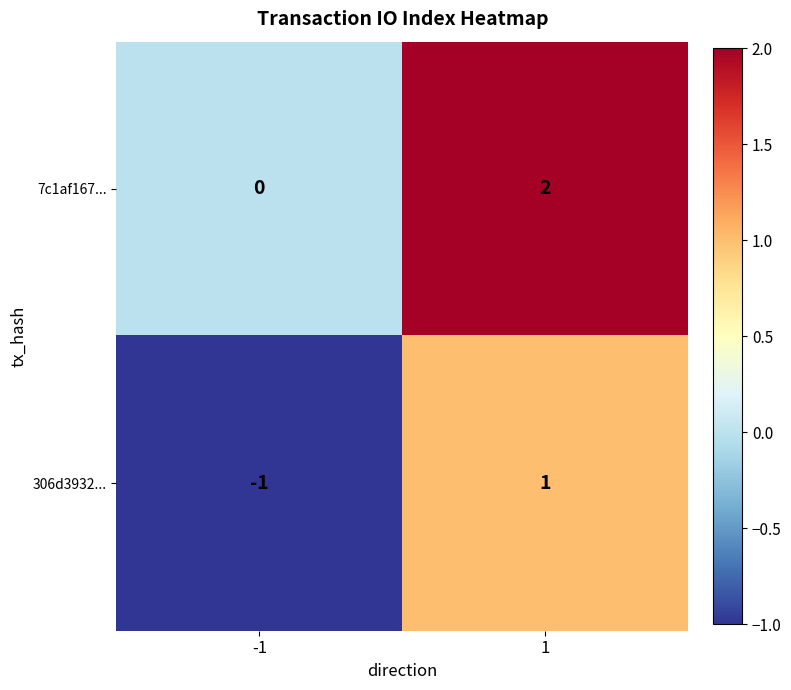

The 7c1af167... series shows -1 at -1. True or false?

False